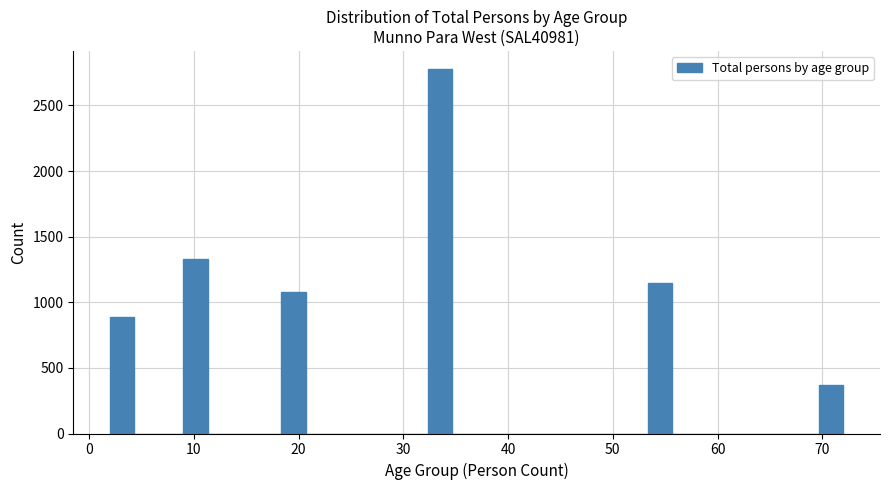

Read against the x-axis, roughly where is the centre of the tallest bar?

34